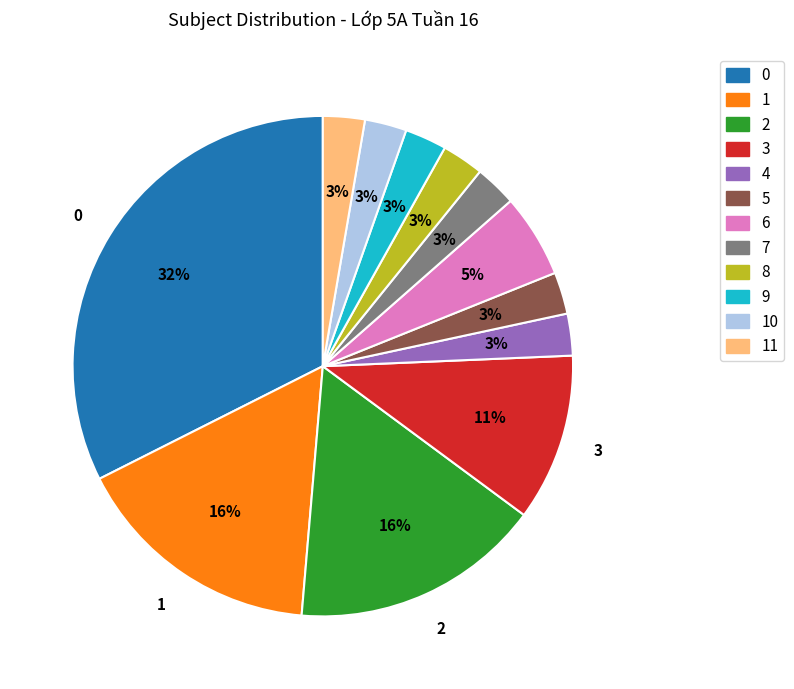

Count the number of slices in the pie.

12